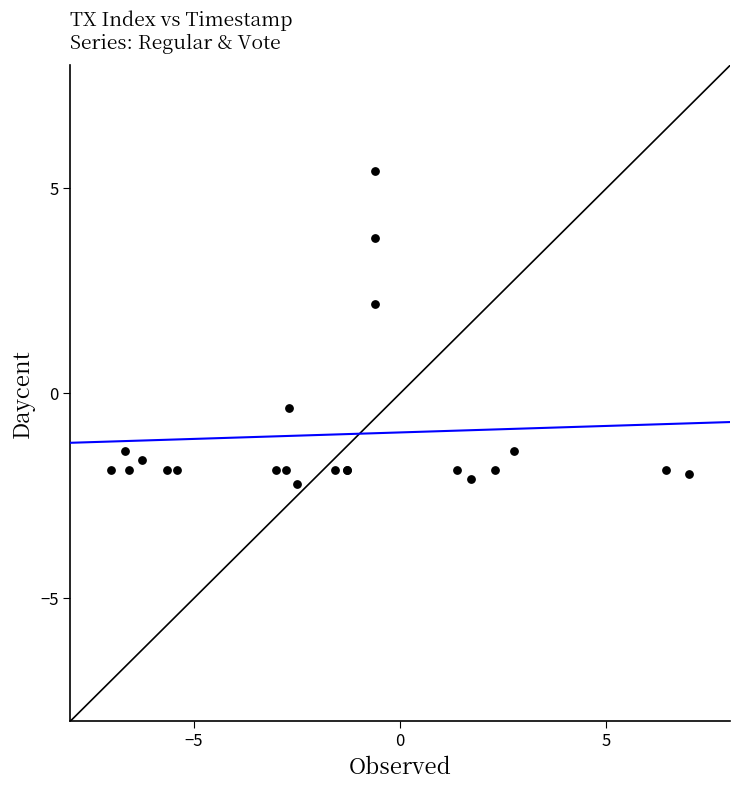

What Y value in the scatter plot is closest to 1?

2.2